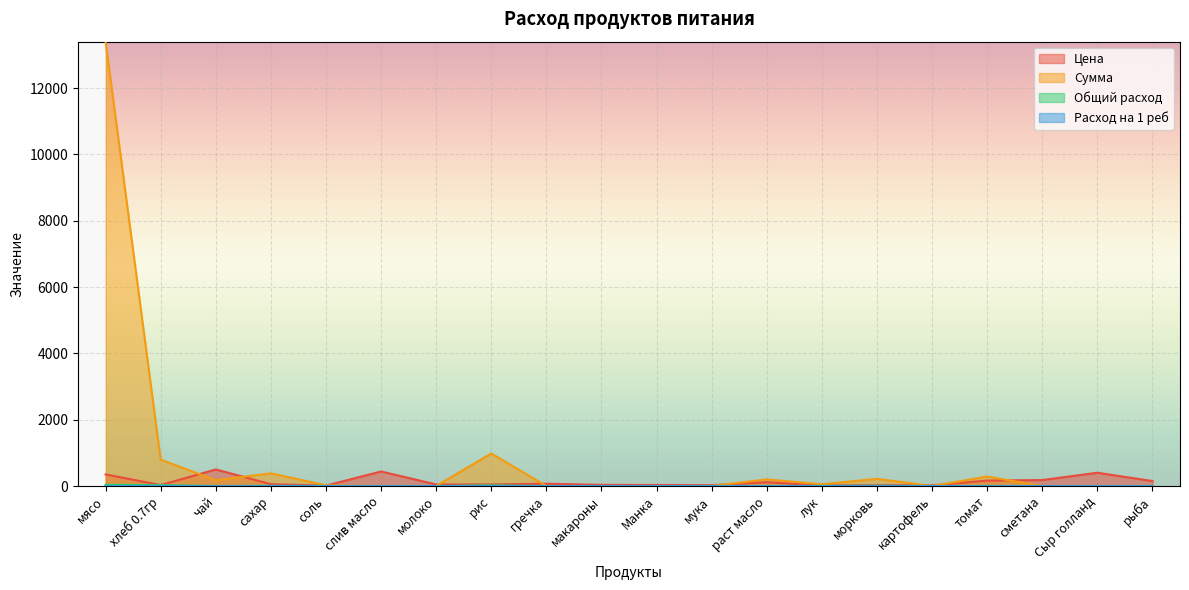

Reading left to right, transcribe all the data shown in this chart.

Цена: мясо=350.0	хлеб 0.7гр=28.6	чай=500.0	сахар=55.0	соль=12.0	слив масло=438.9	молоко=47.0	рис=47.0	гречка=70.0	макароны=35.0	Манка=32.0	мука=24.0	раст масло=115.0	лук=15.0	морковь=25.0	картофель=20.0	томат=164.3	сметана=180.0	Сыр голланд=400.0	рыба=150.0
Сумма: мясо=13398.0	хлеб 0.7гр=795.4	чай=174.0	сахар=382.8	соль=20.9	слив масло=0.0	молоко=0.0	рис=981.4	гречка=0.0	макароны=0.0	Манка=0.0	мука=0.0	раст масло=200.1	лук=52.2	морковь=217.5	картофель=0.0	томат=285.9	сметана=0.0	Сыр голланд=0.0	рыба=0.0
Общий расход: мясо=0.1	хлеб 0.7гр=0.1	чай=0.0	сахар=0.0	соль=0.0	слив масло=0.0	молоко=0.0	рис=0.1	гречка=0.0	макароны=0.0	Манка=0.0	мука=0.0	раст масло=0.0	лук=0.0	морковь=0.0	картофель=0.0	томат=0.0	сметана=0.0	Сыр голланд=0.0	рыба=0.0
Расход на 1 реб: мясо=38.3	хлеб 0.7гр=27.8	чай=0.3	сахар=7.0	соль=1.7	слив масло=0.0	молоко=0.0	рис=20.9	гречка=0.0	макароны=0.0	Манка=0.0	мука=0.0	раст масло=1.7	лук=3.5	морковь=8.7	картофель=0.0	томат=1.7	сметана=0.0	Сыр голланд=0.0	рыба=0.0